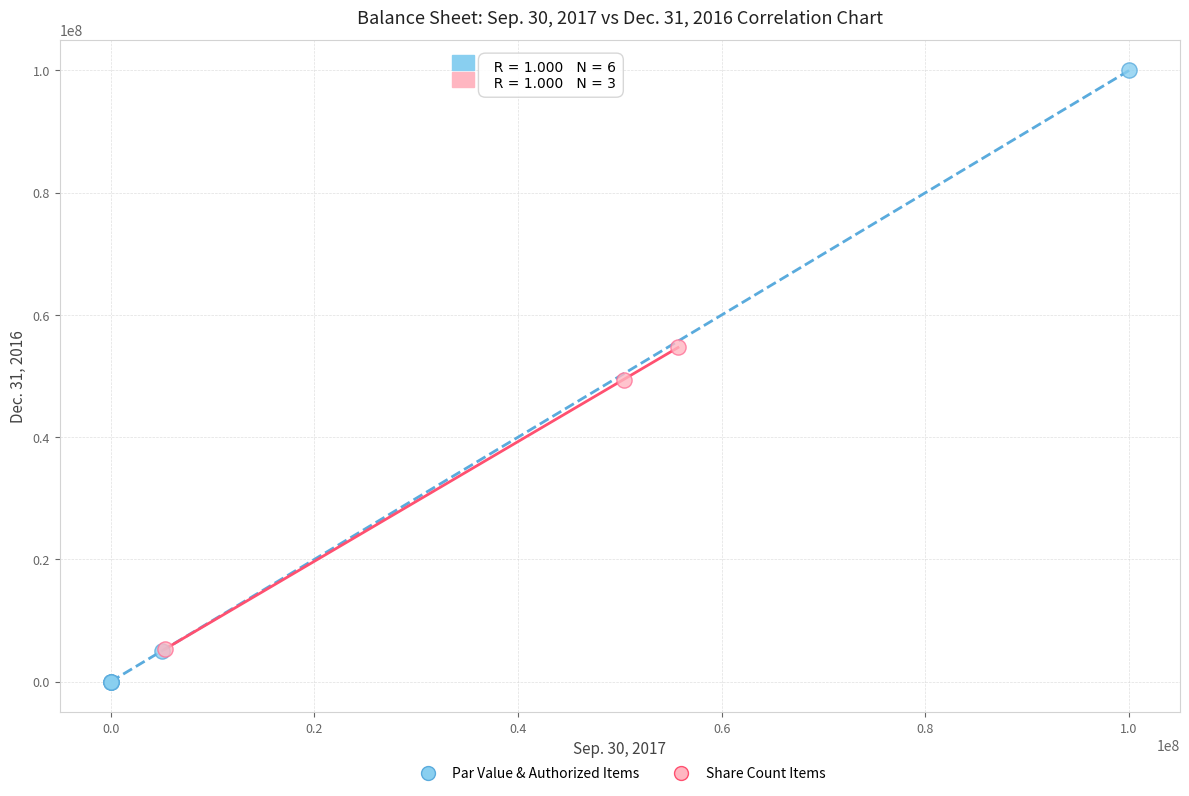

Which series contains the lowest Y value?

Par Value & Authorized Items